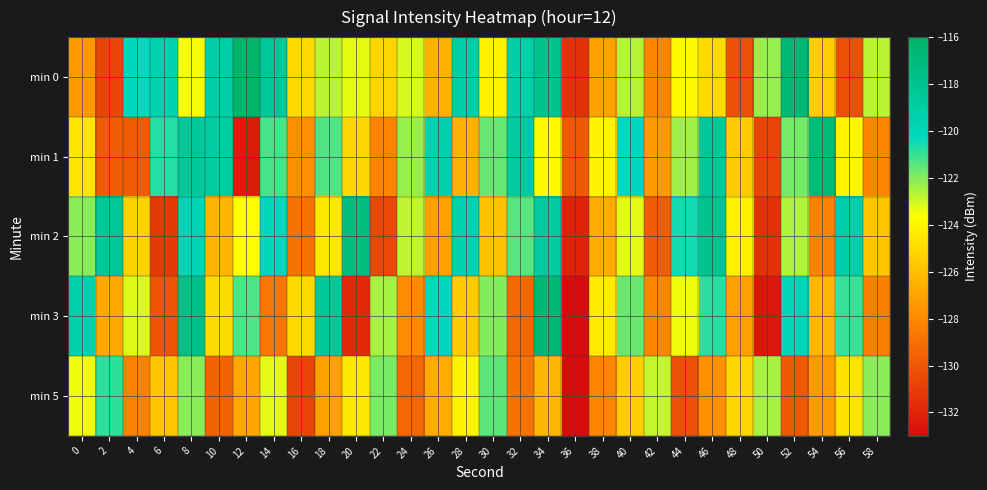

What is the difference between the highest and lowest values at 58?

6.3